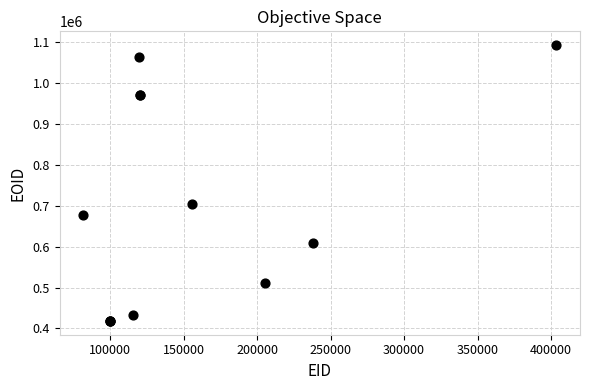

What Y value in the scatter plot is closest to 755768?

705183